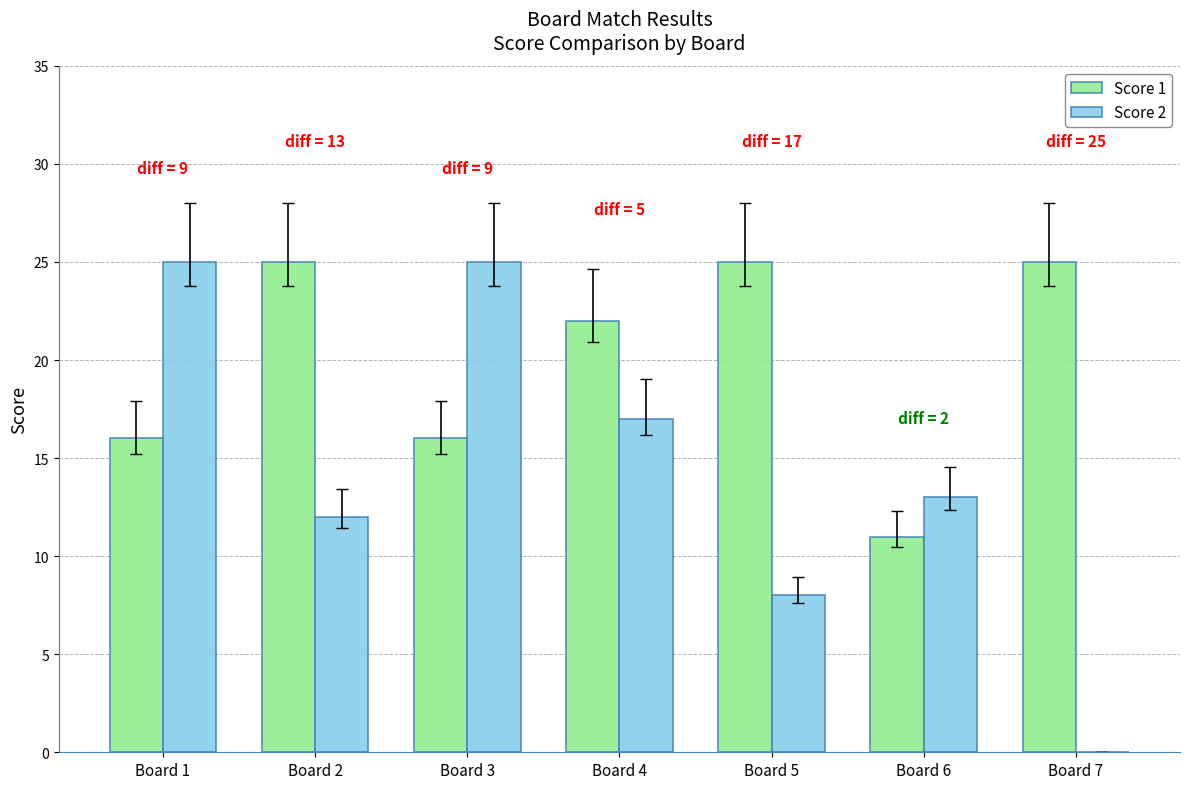

What is the sum of the Score 2 values at Board 6 and Board 7?

13